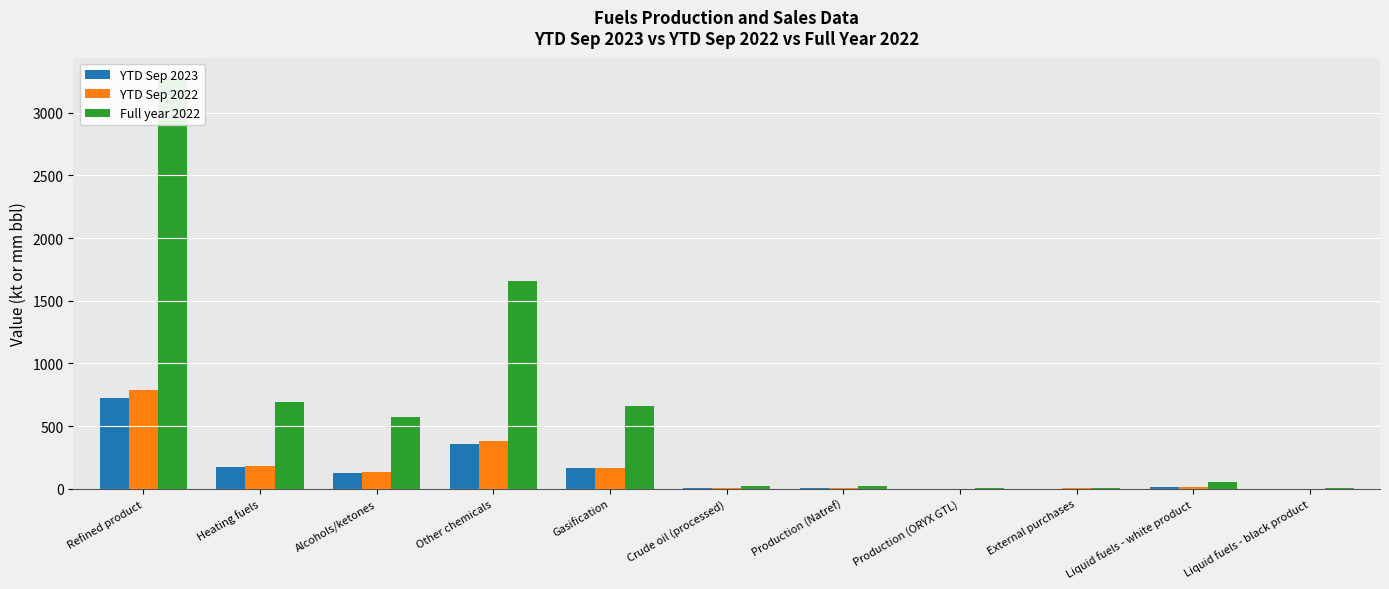

Which series has the widest spread of values?

Full year 2022